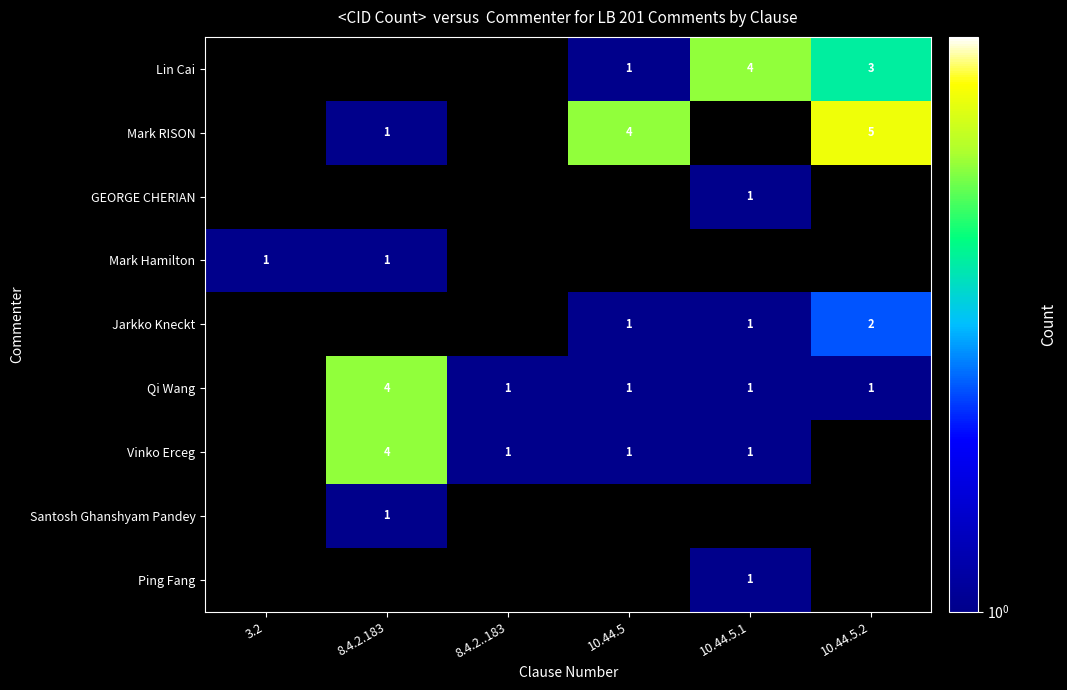

What is the total value across all series at 8.4.2.183?

11